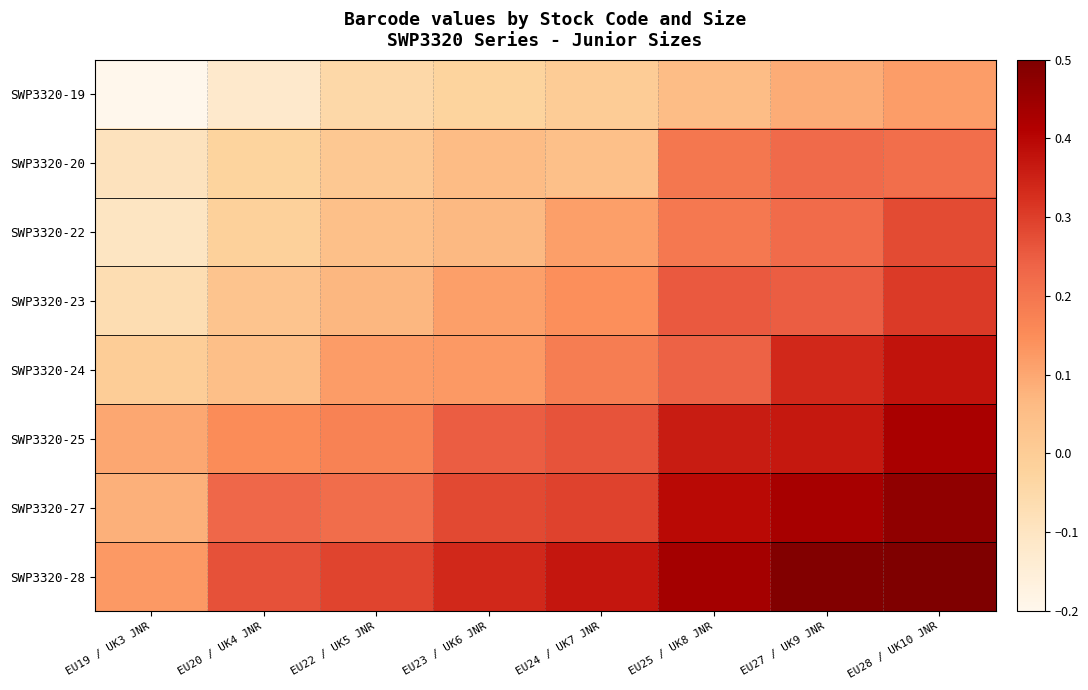

Which label corresponds to the smallest value in the chart?

EU19 / UK3 JNR